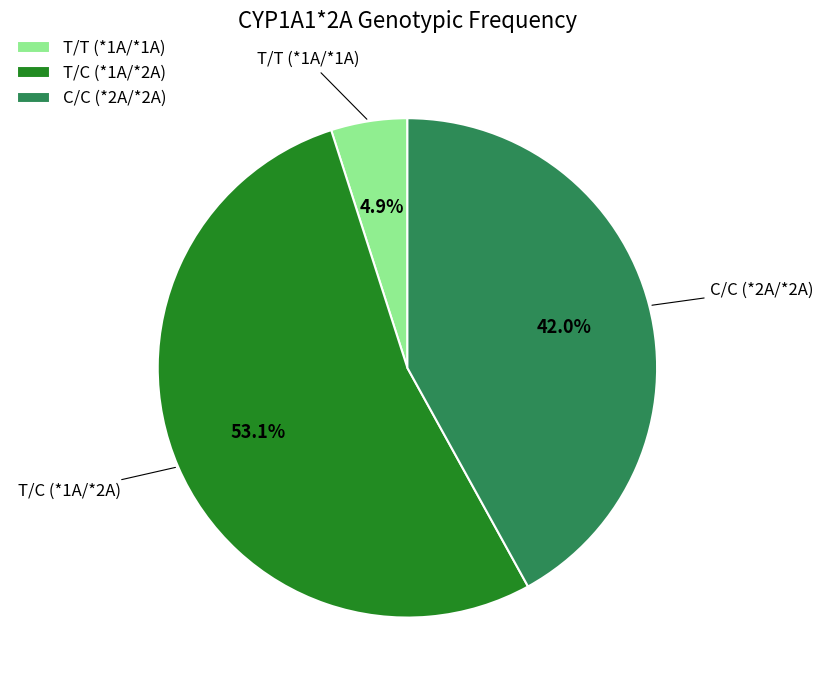

What percentage is the C/C (*2A/*2A) slice, to the nearest percent?

42%